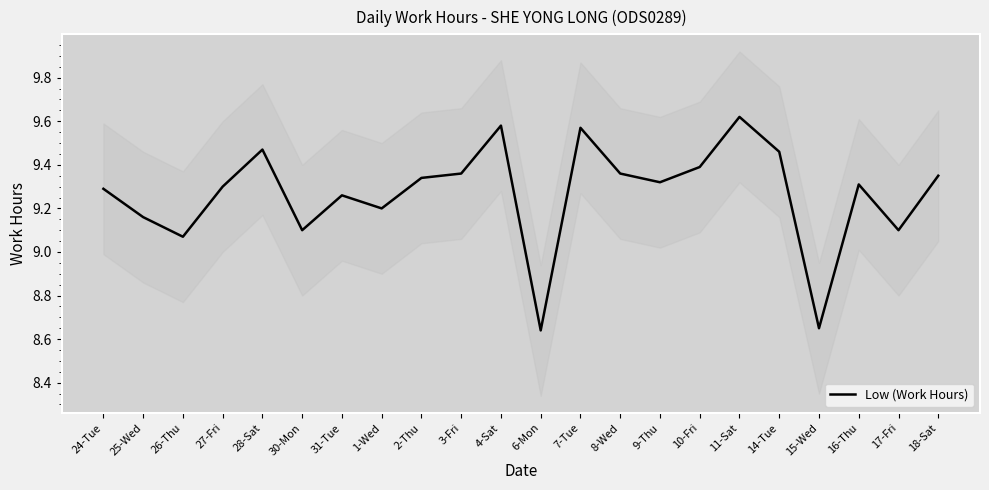

Is this an area chart (filled region under the line)?

No